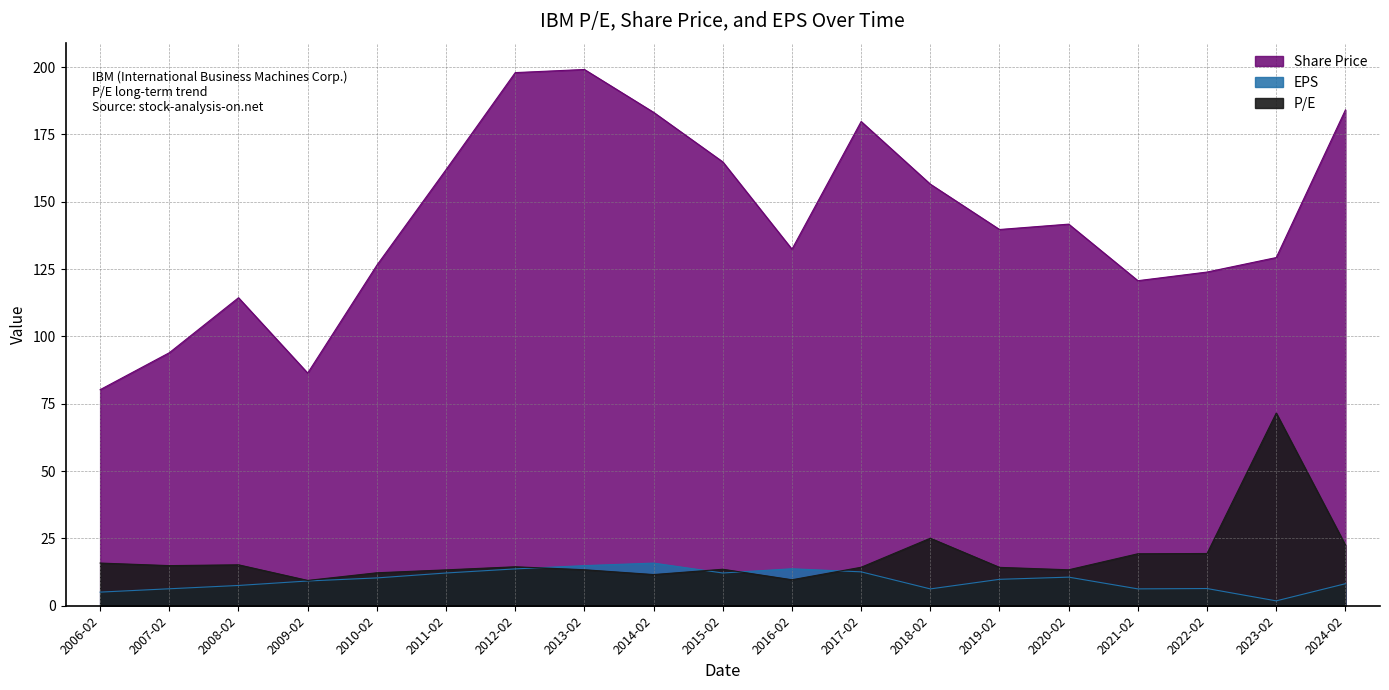

Where does the P/E series first go above 14?

2006-02